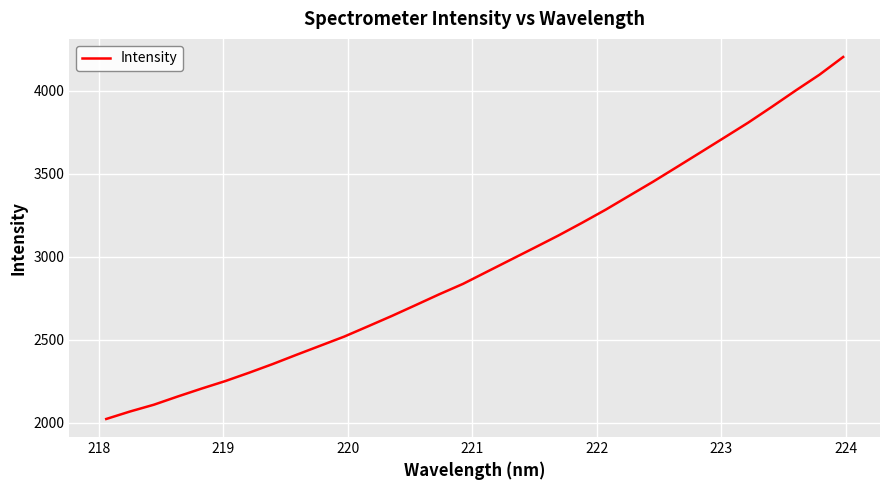

What is the greatest value displayed?

4204.6